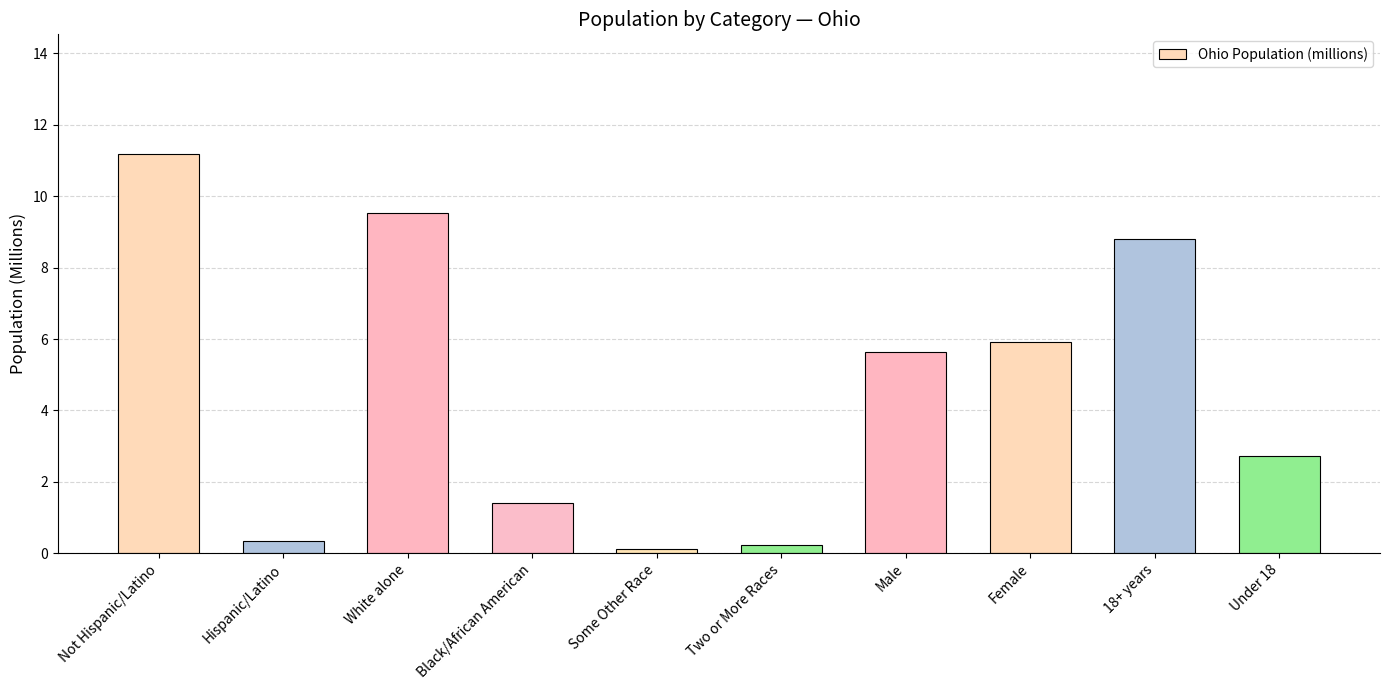

What is the difference between the second highest and second lowest values?

9.3